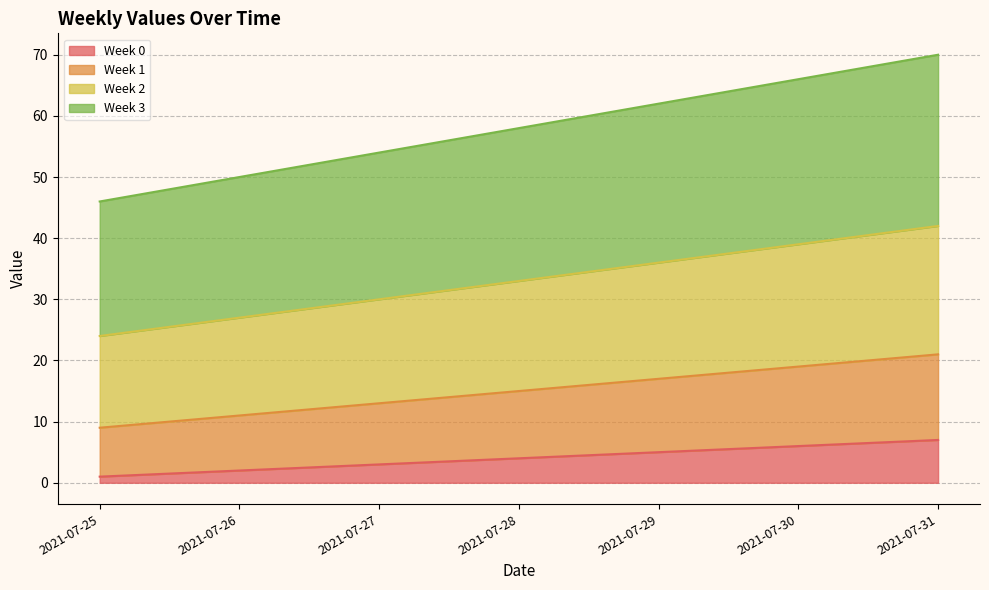

True or false: Week 2 and Week -1 cross at least once.

False